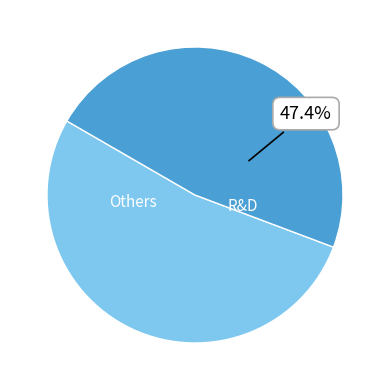

What is the largest slice in the pie chart?

Others